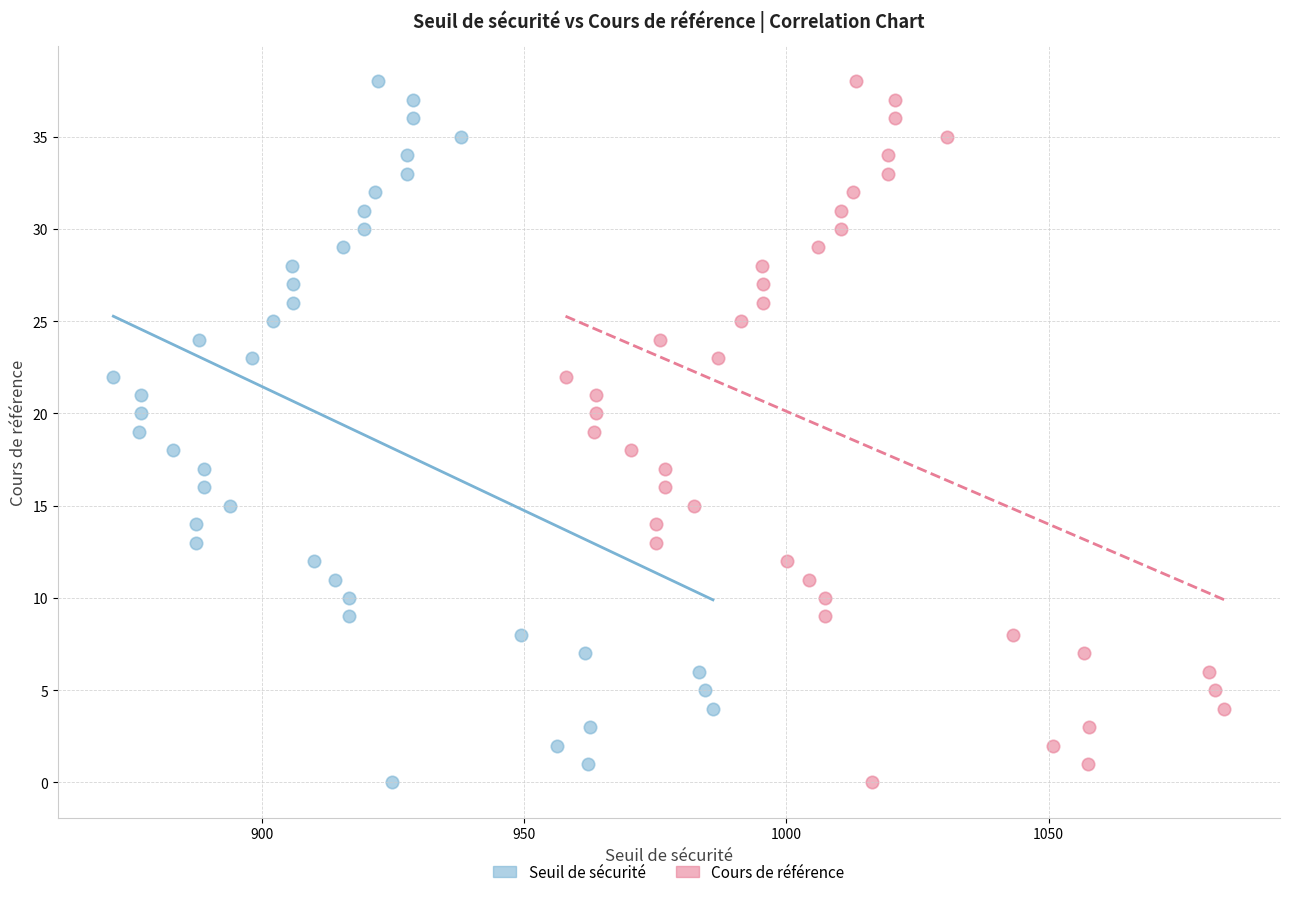

What are all the series names shown in the legend?

Seuil de sécurité, Cours de référence